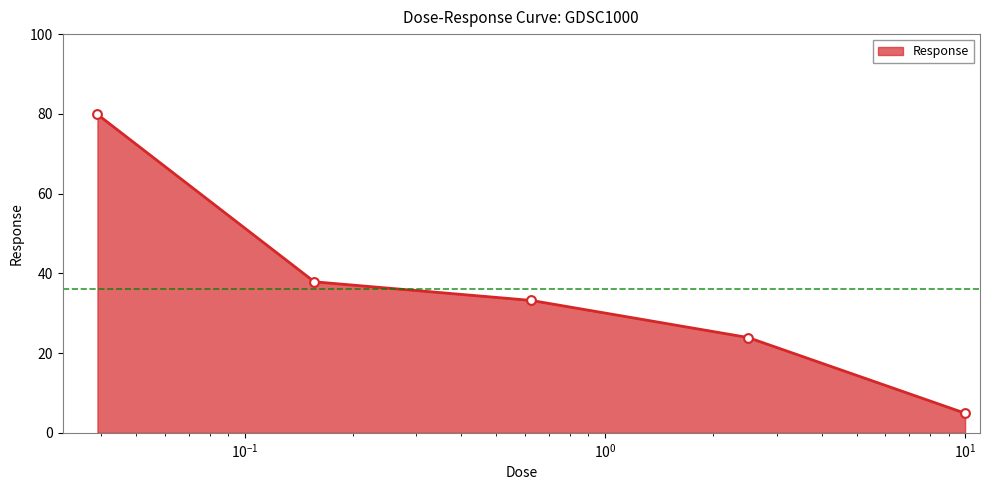

What is the smallest value displayed?

4.9